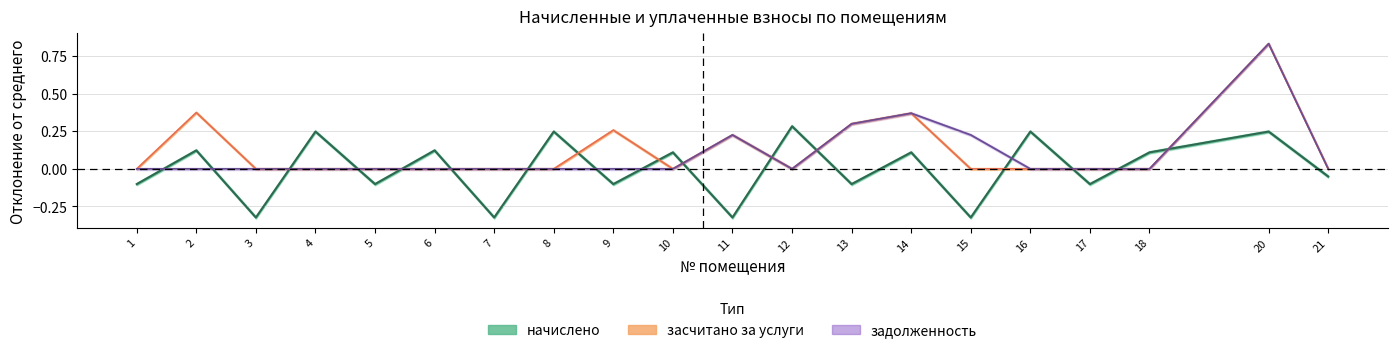

Between 4 and 16, which series saw the biggest shift?

начислено